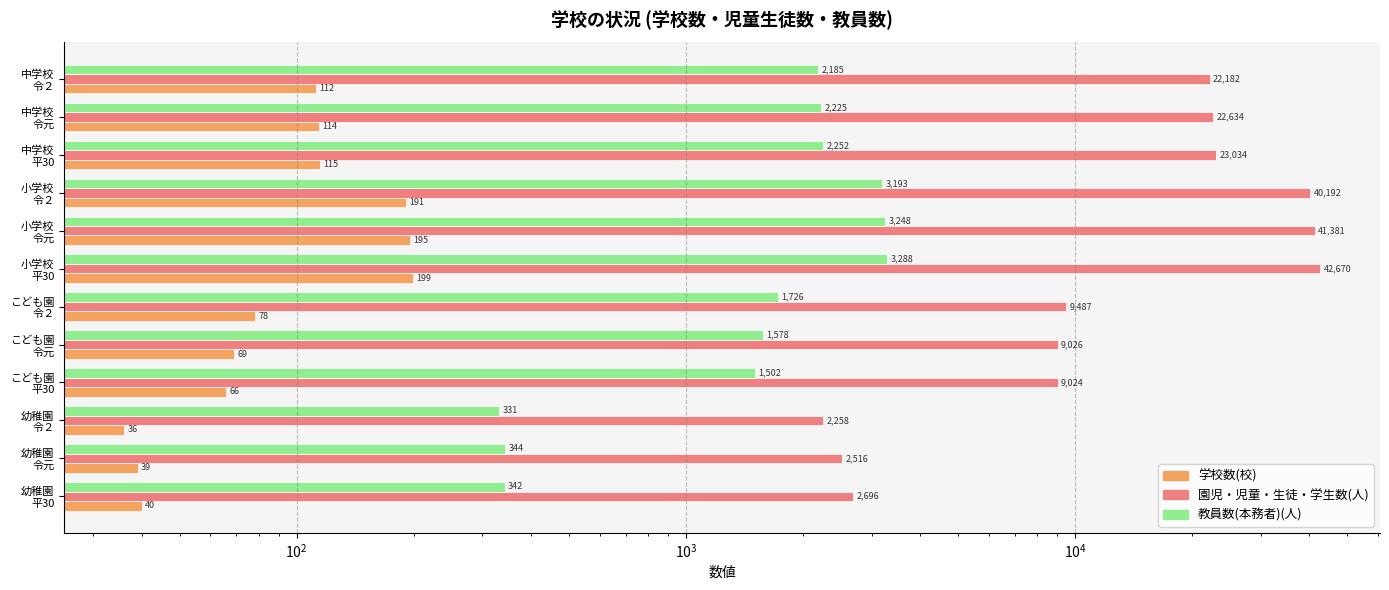

How many bars are there in total?

36